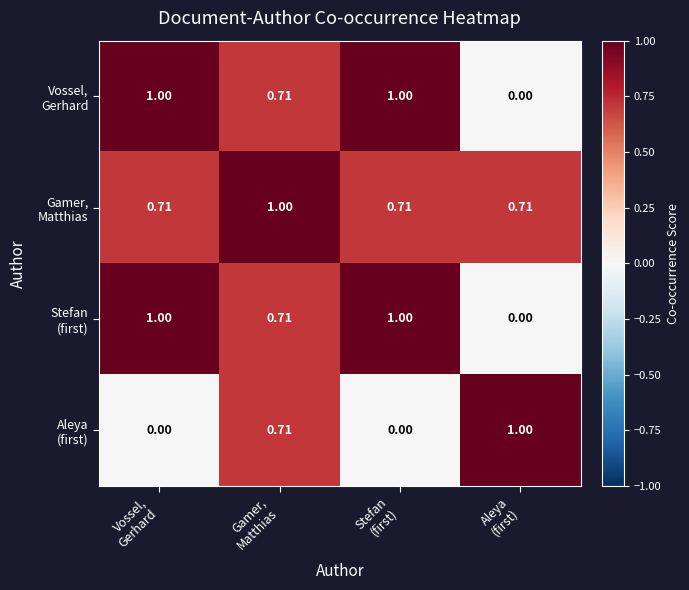

Which series changed the most between Vossel, Gerhard and Stefan (first)?

Vossel, Gerhard